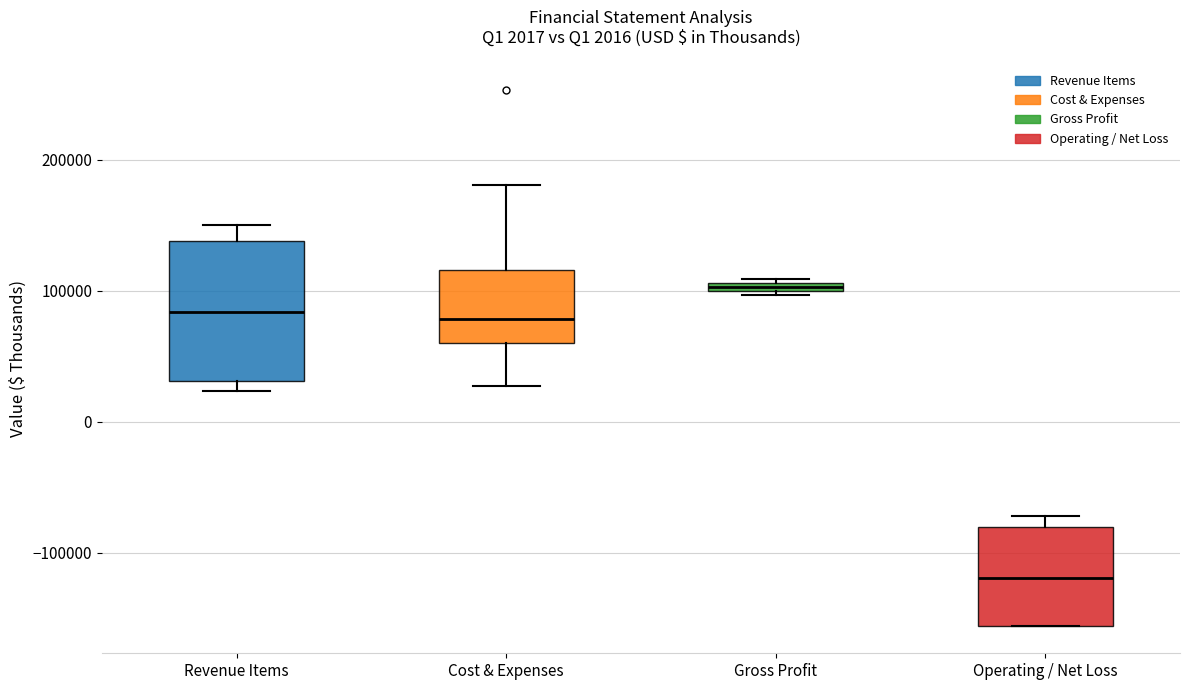

Which box's median line is the highest?

Gross Profit